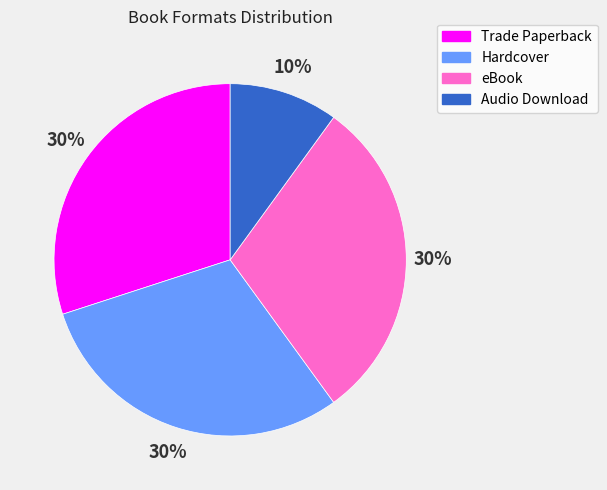

Is there any slice that represents more than half of the pie?

No